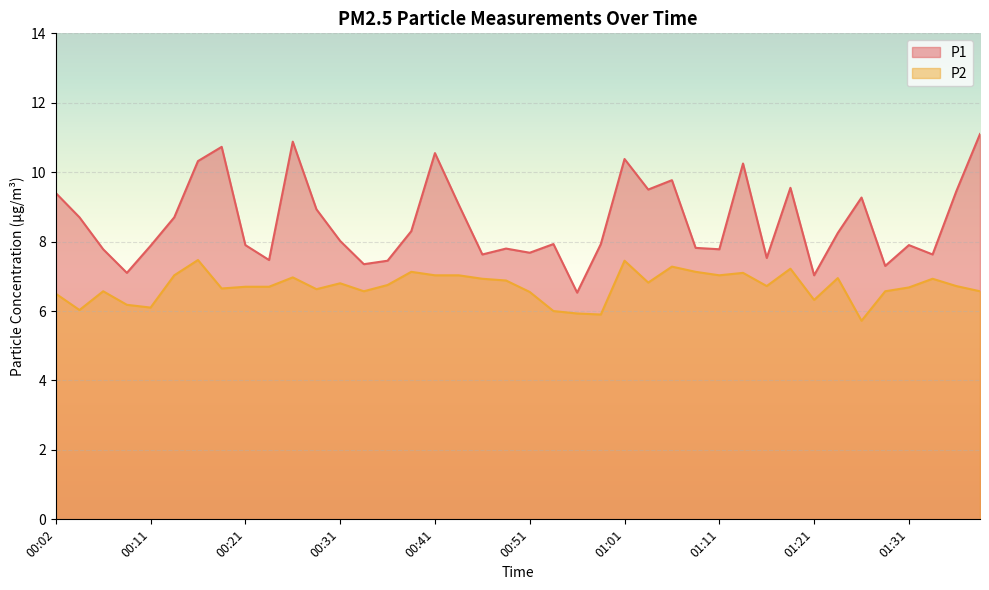

At which category is the sum across all series the highest?

00:26